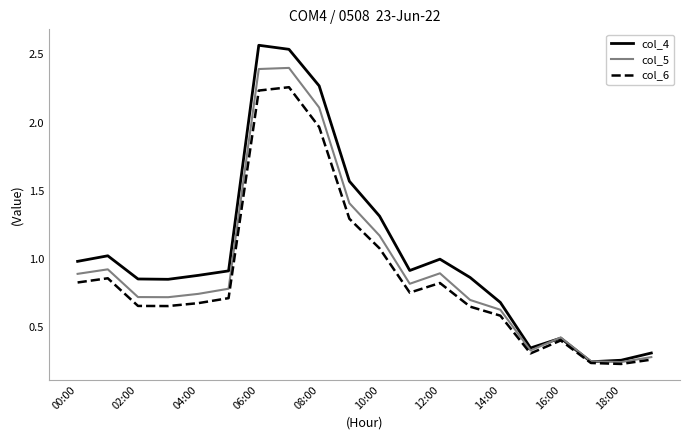

Rank the series by their maximum value, from lowest to highest.

col_6, col_5, col_4